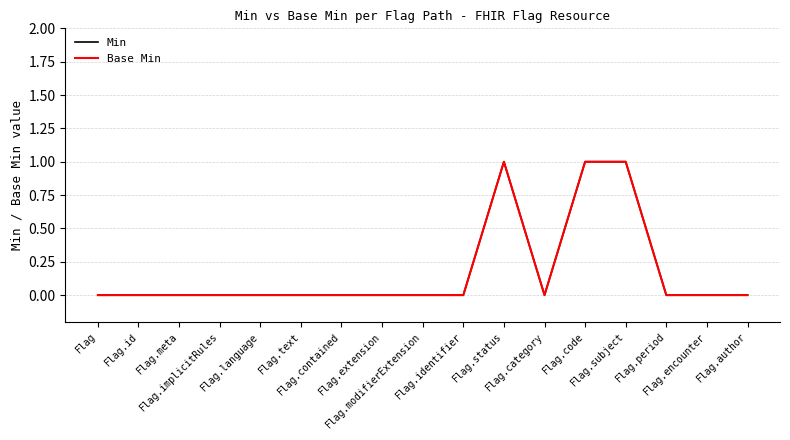

Is this an area chart (filled region under the line)?

No